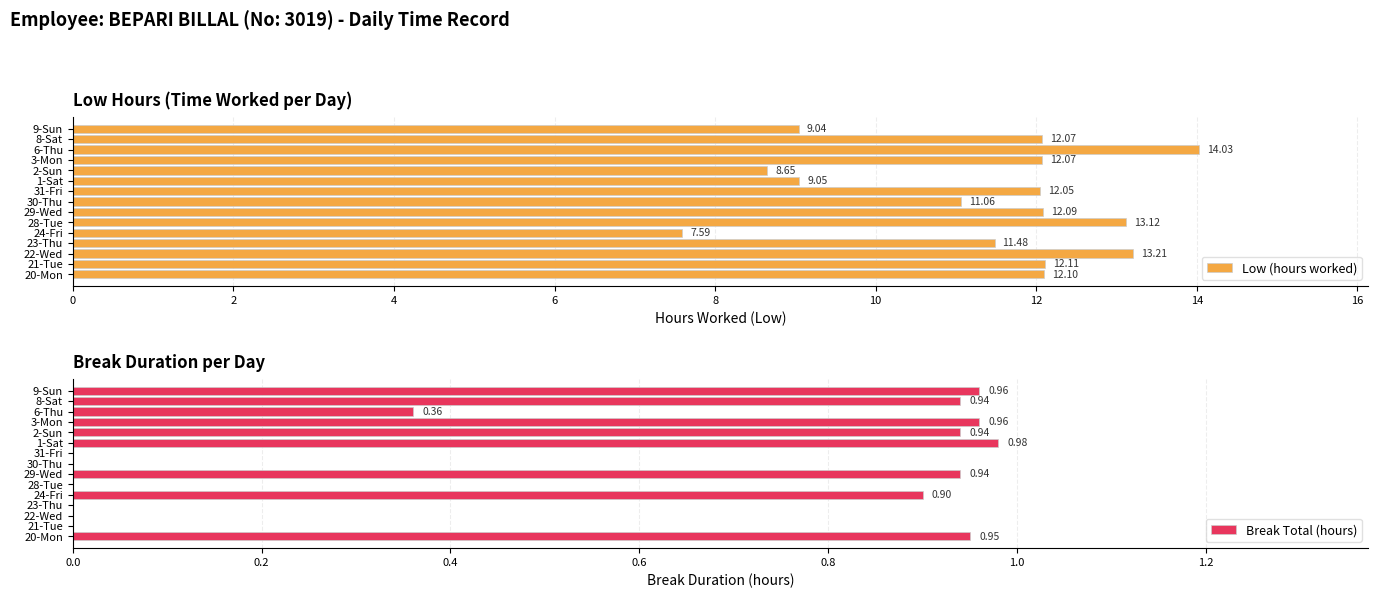

What is the average value of the Low (hours worked) series?

11.3